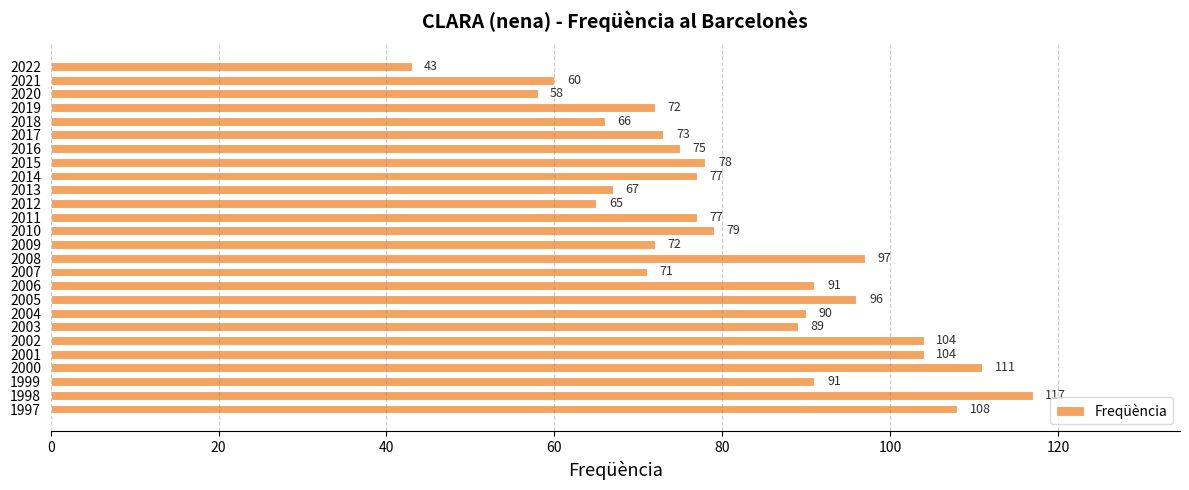

What is the greatest value displayed?

117